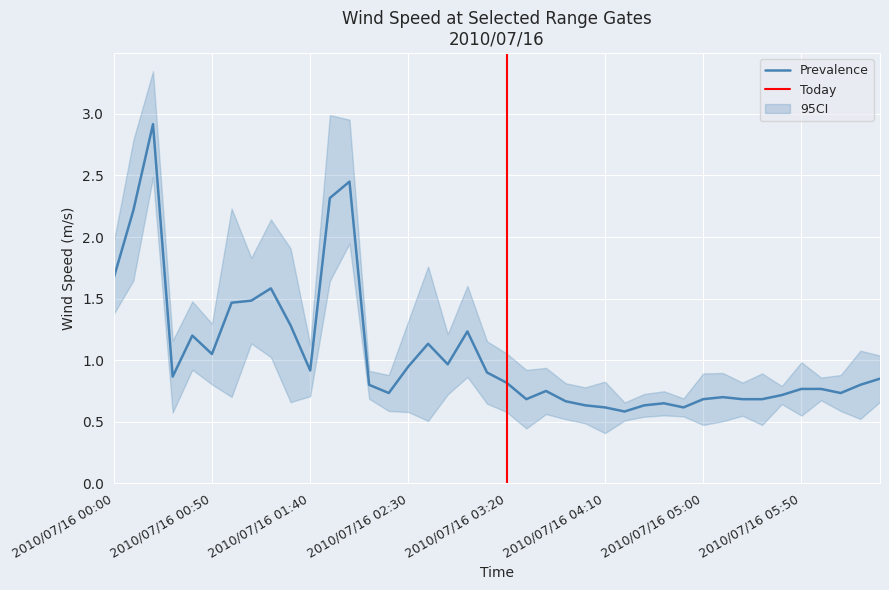

The value of Prevalence at 2010/07/16 05:50 is 0.8. True or false?

True